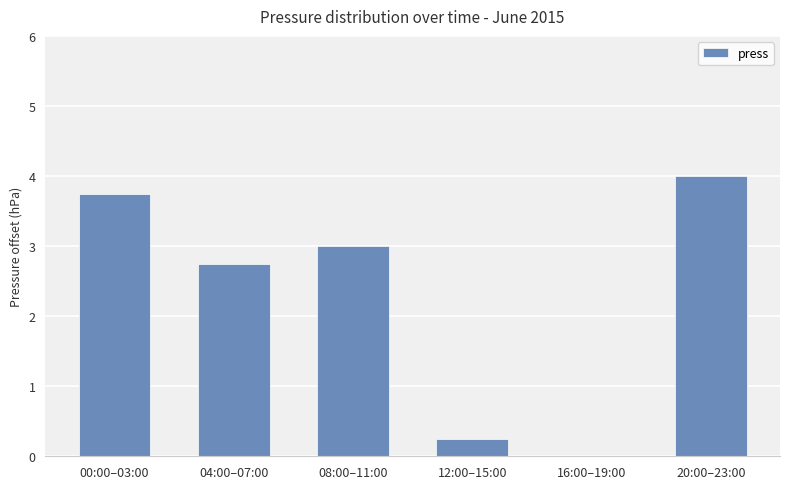

What is the sum of the values at 04:00–07:00 and 08:00–11:00?

5.8